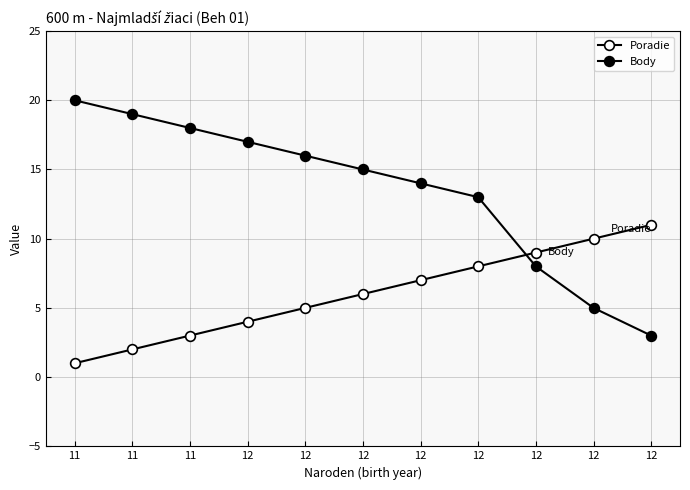

How many categories are shown in the chart?

11